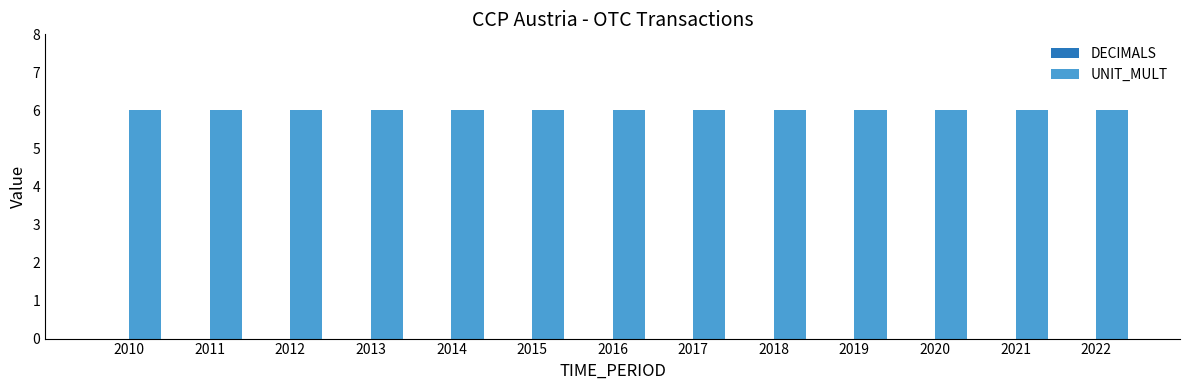

Between 2011 and 2017, which is larger?

2011